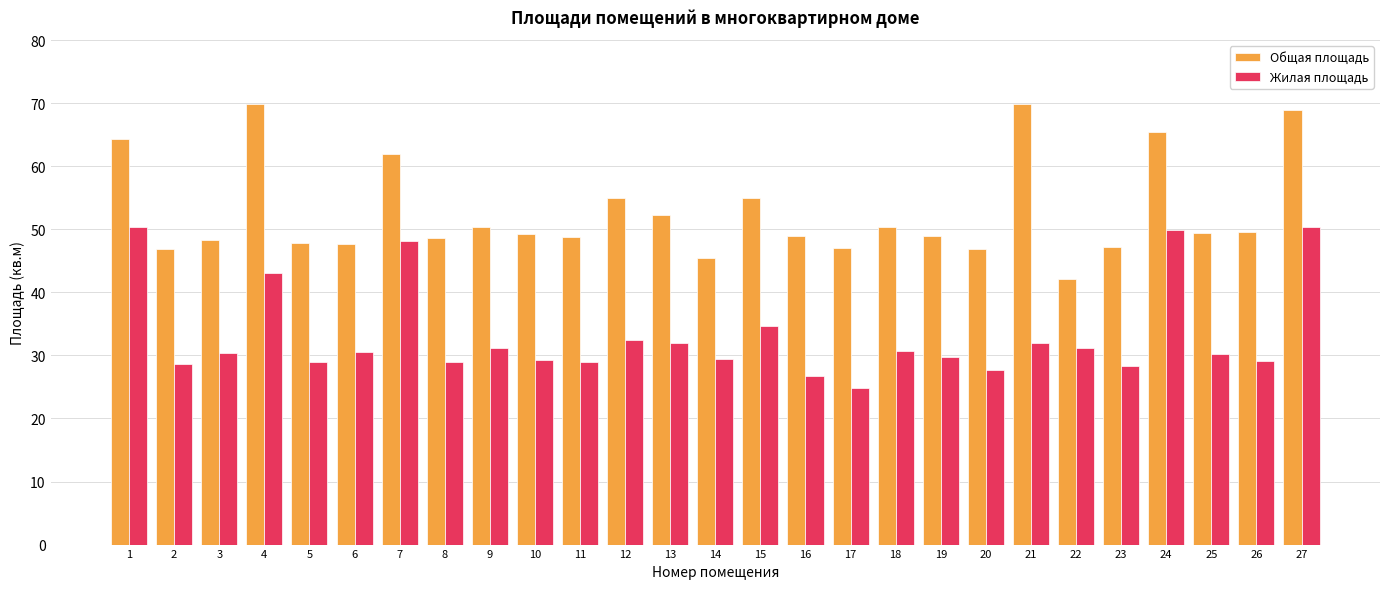

Which category has the lowest value in the Жилая площадь series?

17